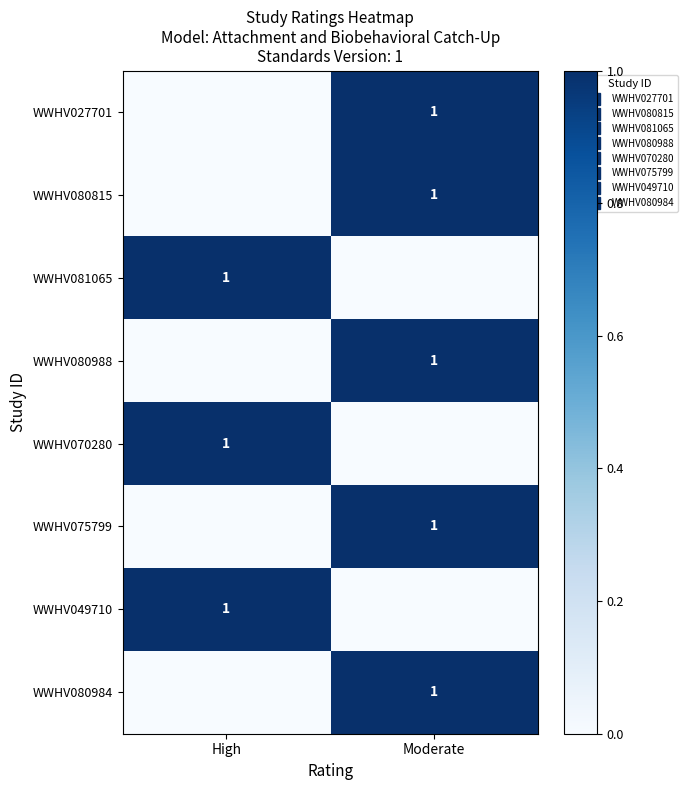

True or false: WWHV070280 has a value of 1 at High.

True